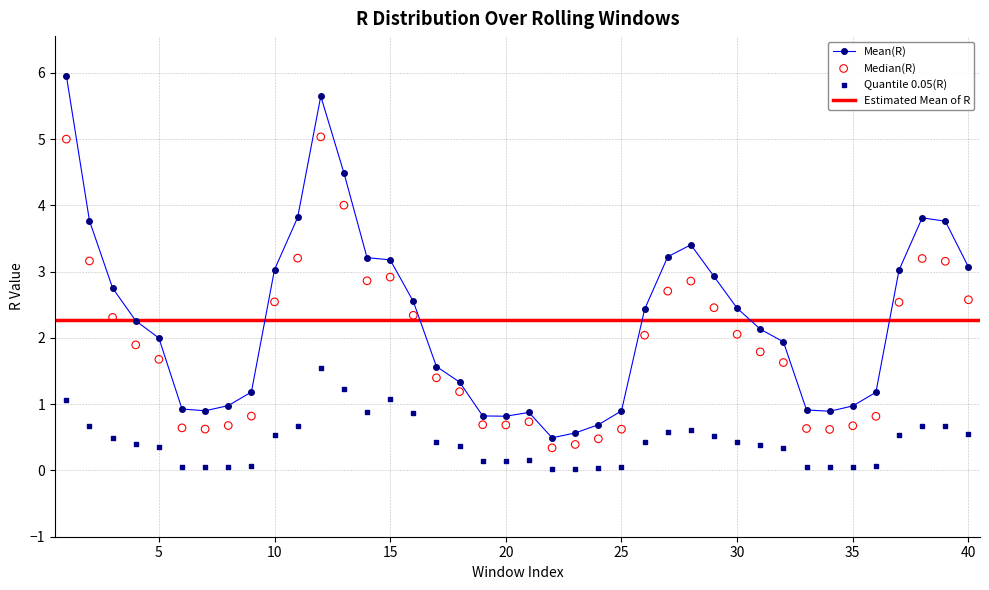

Which series has the largest Y range (max minus min)?

Mean(R)